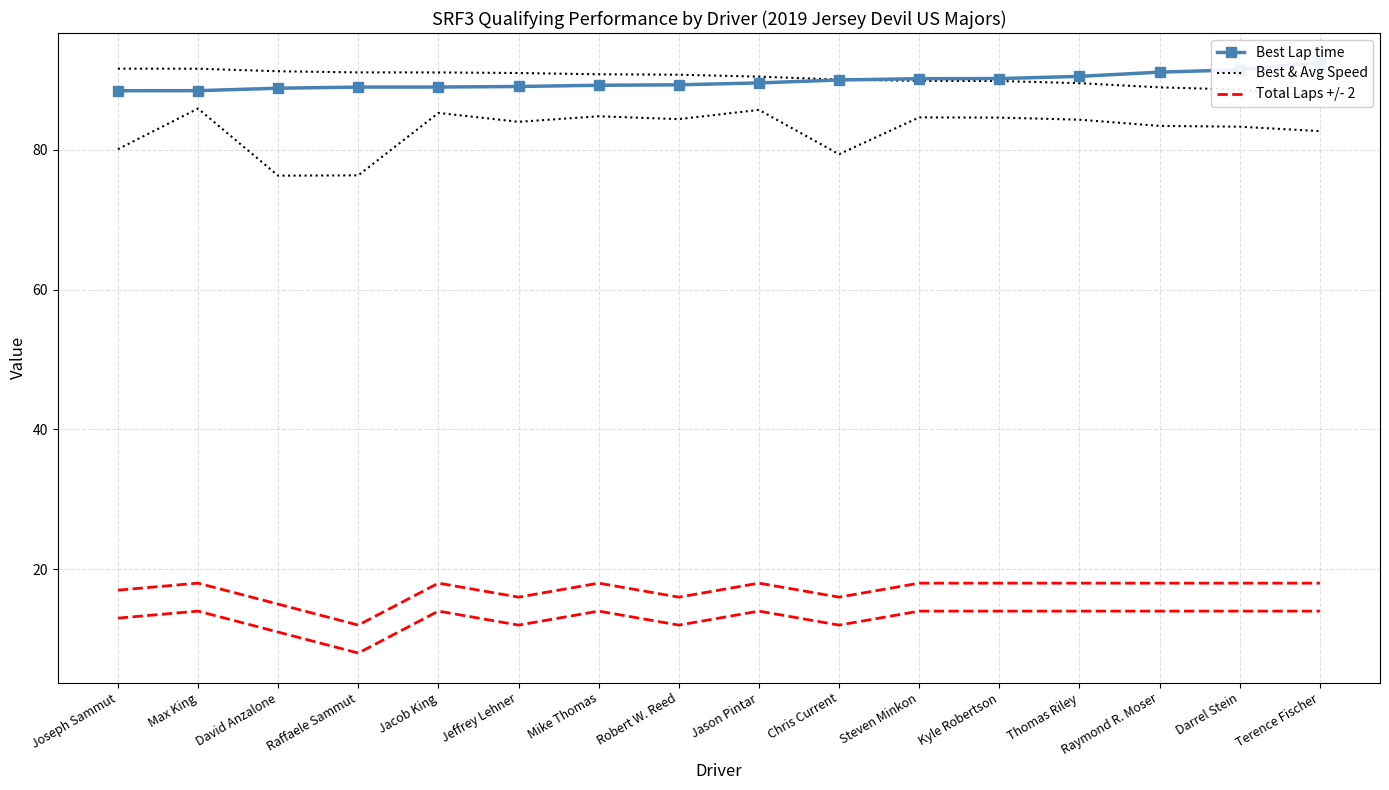

What position from the left is Max King?

2